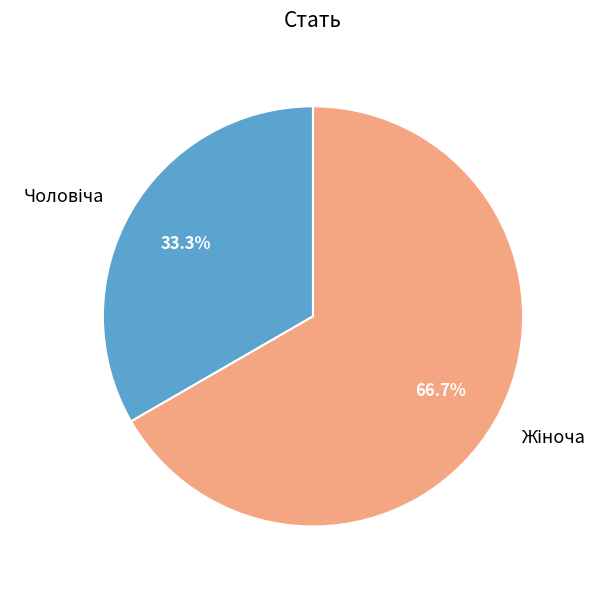

Is there a majority slice in this chart?

Yes